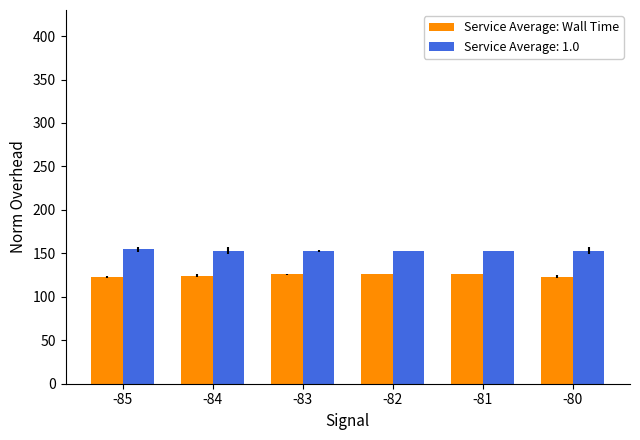

What is the difference between the highest and lowest values at -81?

26.5